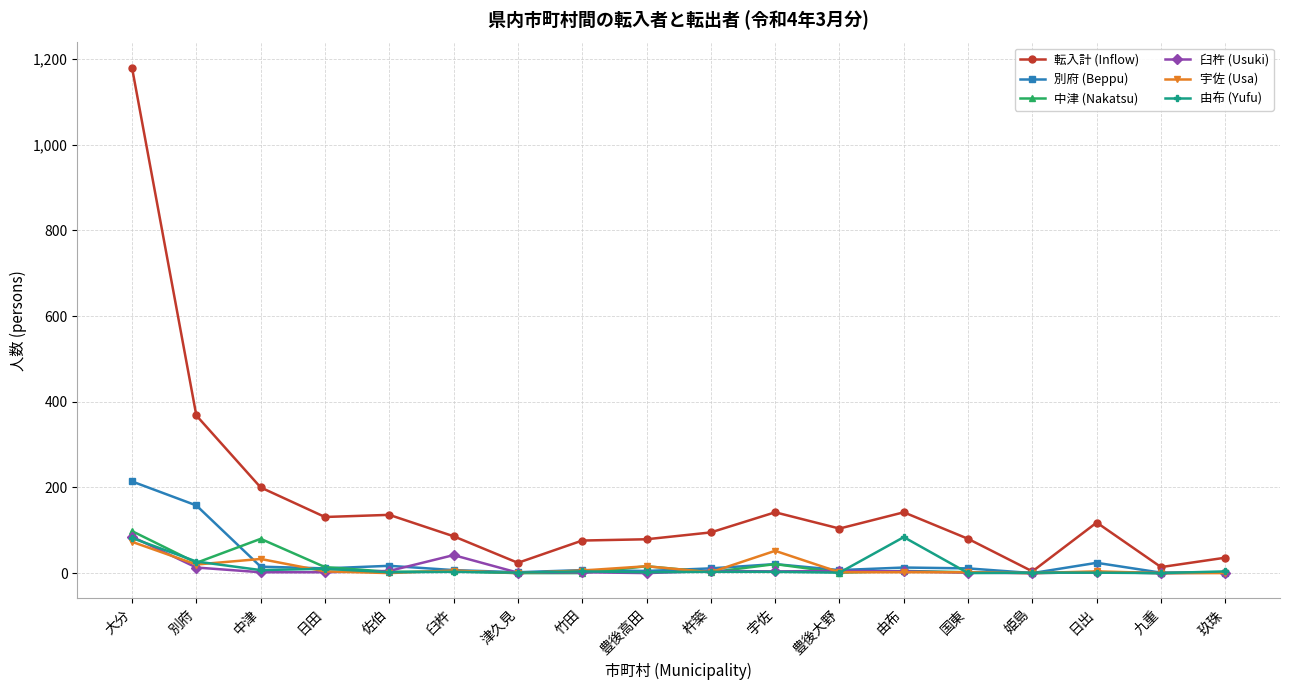

What is the difference between the highest and lowest values at 竹田?

76